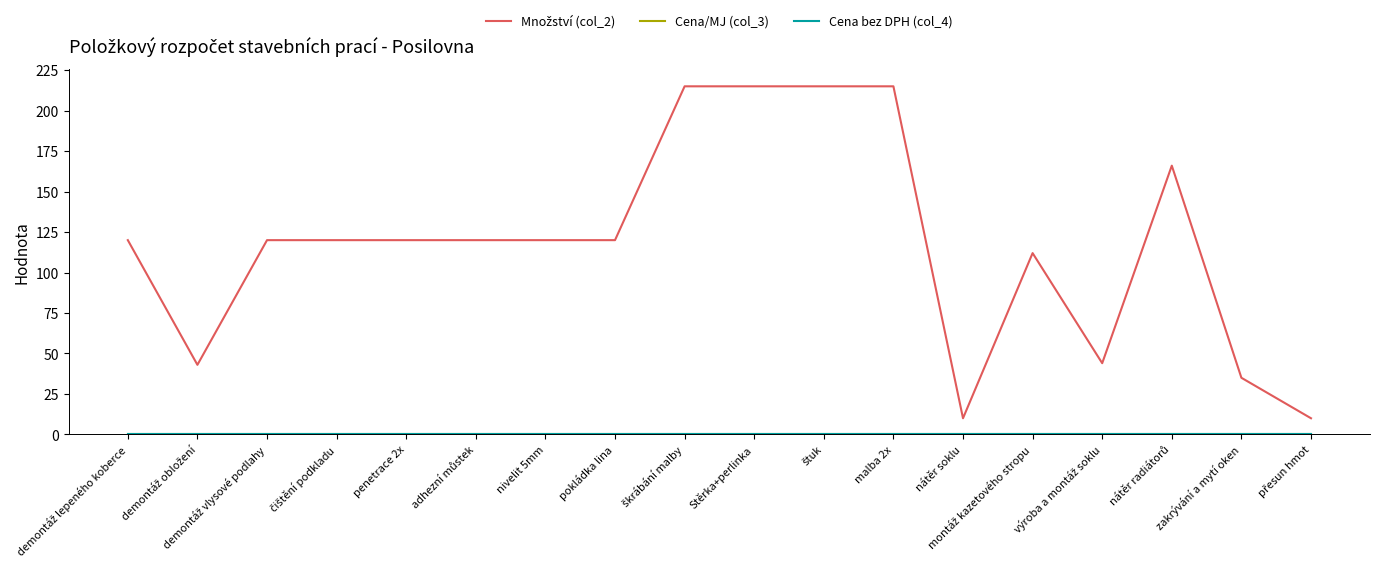

Rank the categories by Cena bez DPH (col_4) value from highest to lowest.

demontáž lepeného koberce, demontáž obložení, demontáž vlysové podlahy, čištění podkladu, penetrace 2x, adhezní můstek, nivelit 5mm, pokládka lina, škrábání malby, Stěrka+perlinka, štuk, malba 2x, nátěr soklu, montáž kazetového stropu, výroba a montáž soklu, nátěr radiátorů, zakrývání a mytí oken, přesun hmot